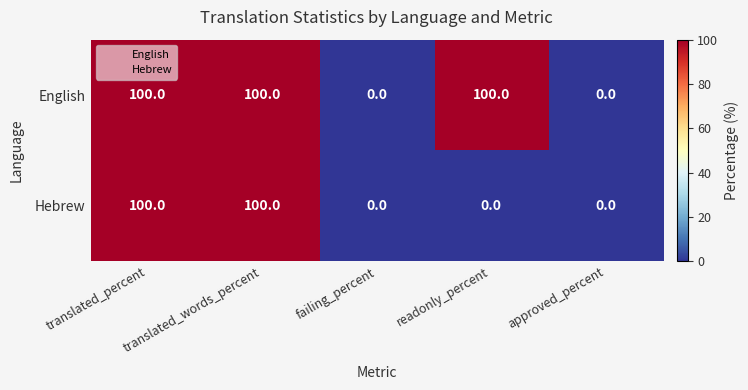

What is the approximate value of English at translated_words_percent, to the nearest 5?

100